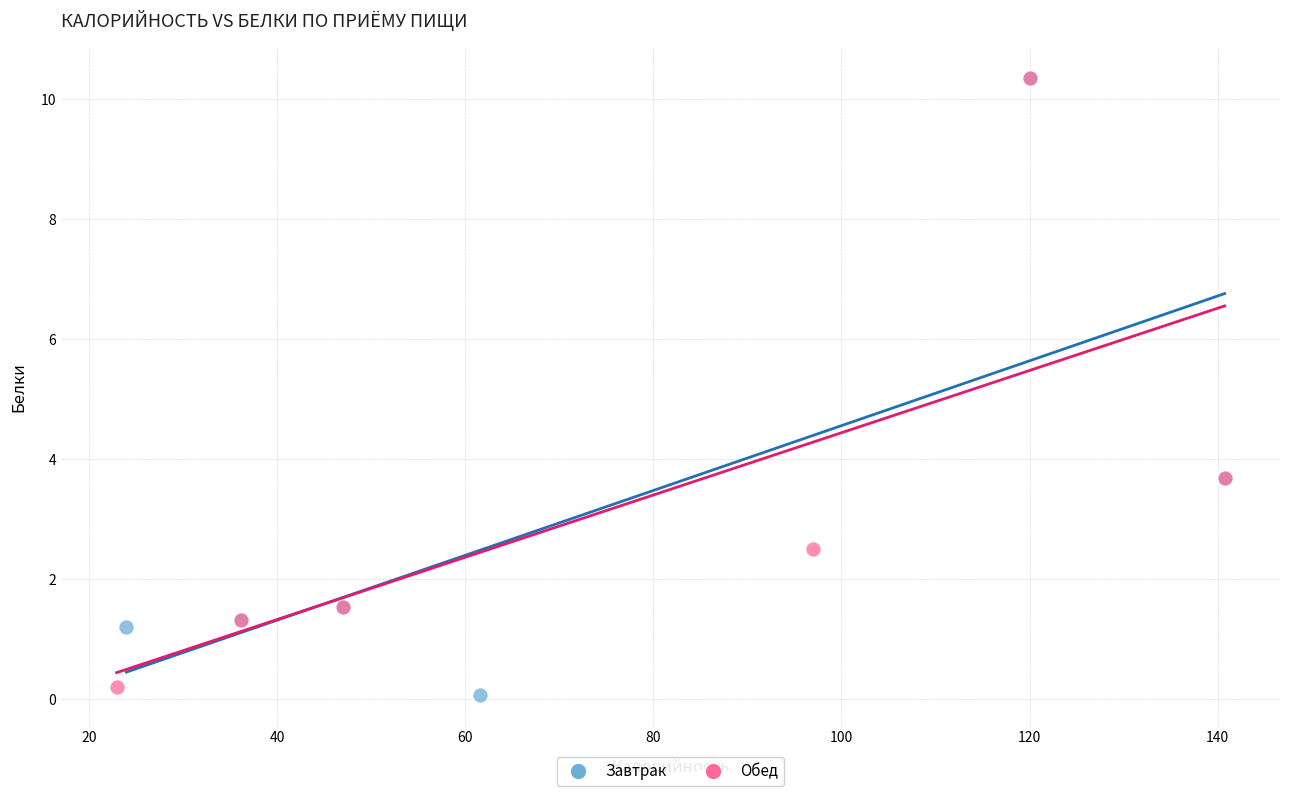

Which series has the largest Y range (max minus min)?

Завтрак